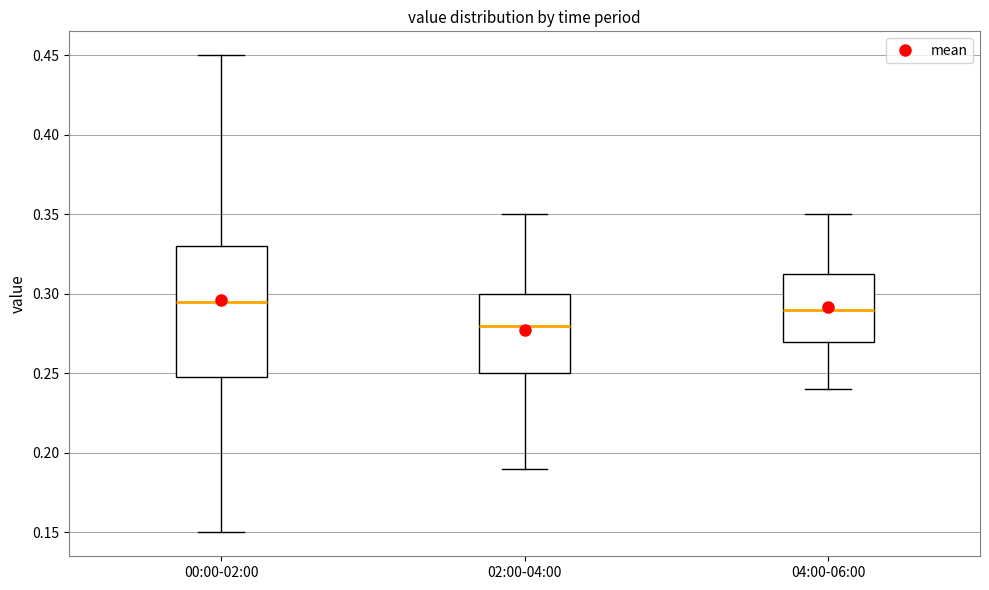

Which box's median line is the lowest?

02:00-04:00